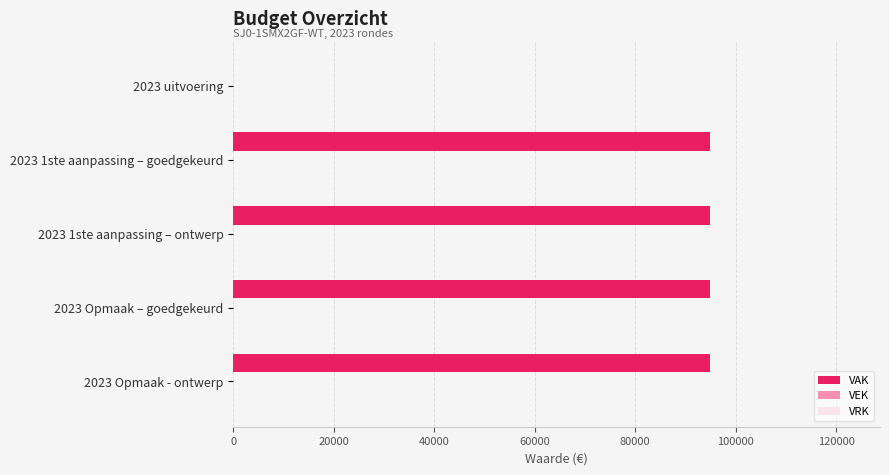

Reading top to bottom, extract all data points from this chart.

2023 uitvoering=0	2023 1ste aanpassing – goedgekeurd=95000	2023 1ste aanpassing – ontwerp=95000	2023 Opmaak – goedgekeurd=95000	2023 Opmaak - ontwerp=95000